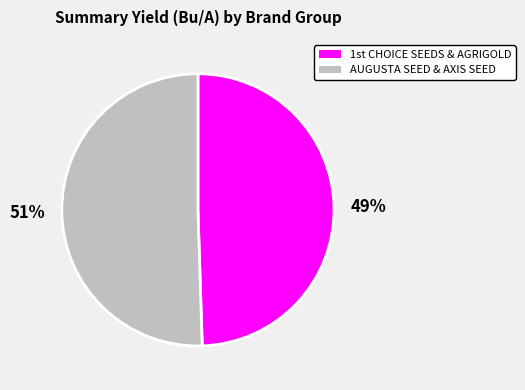

Is there any slice that represents more than half of the pie?

Yes